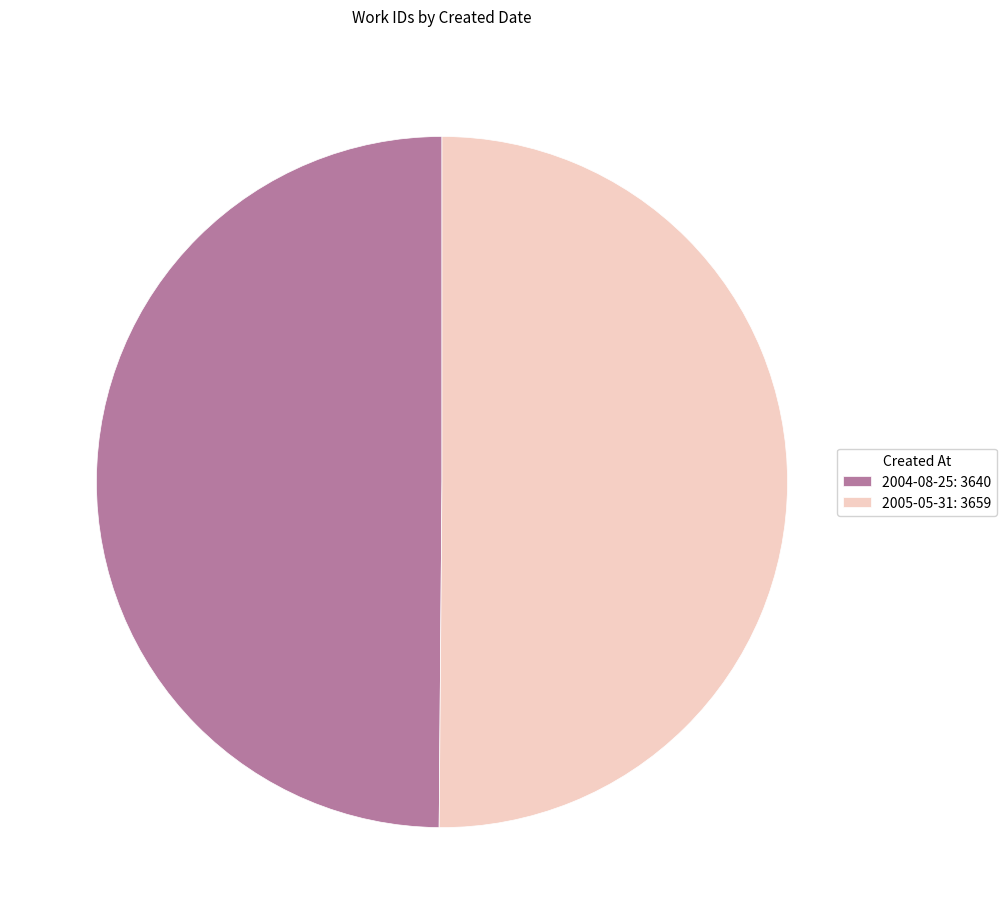

True or false: 2004-08-25: 3640 accounts for 35% of the total.

False